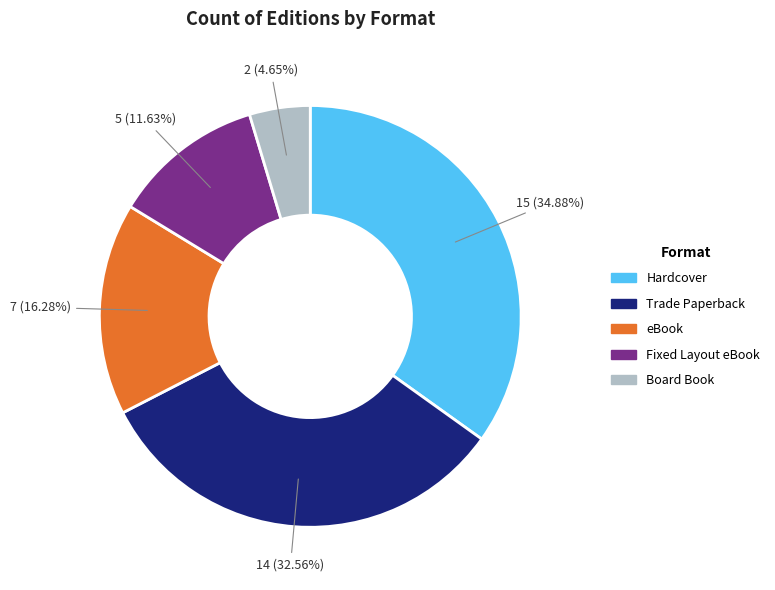

Approximately how many times larger is the value at Board Book compared to Fixed Layout eBook?

0.4